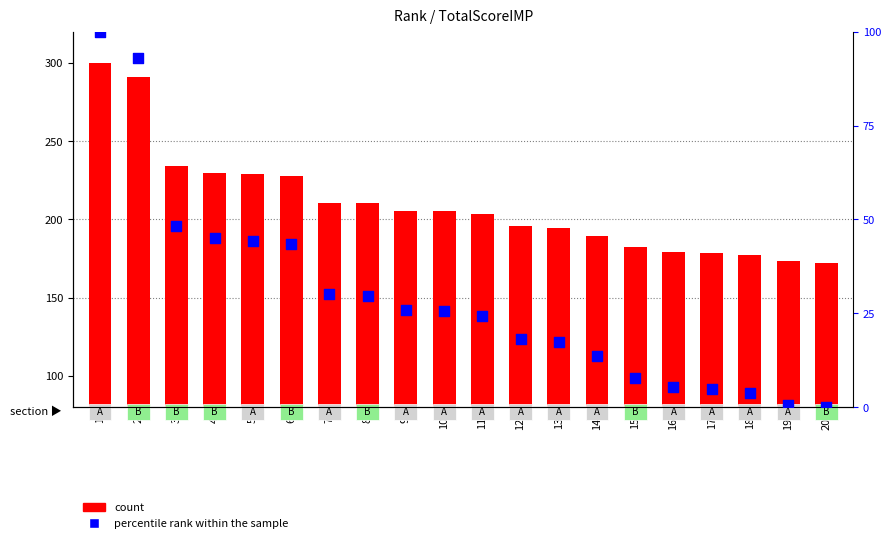

Which series contains the lowest Y value?

percentile rank within the sample